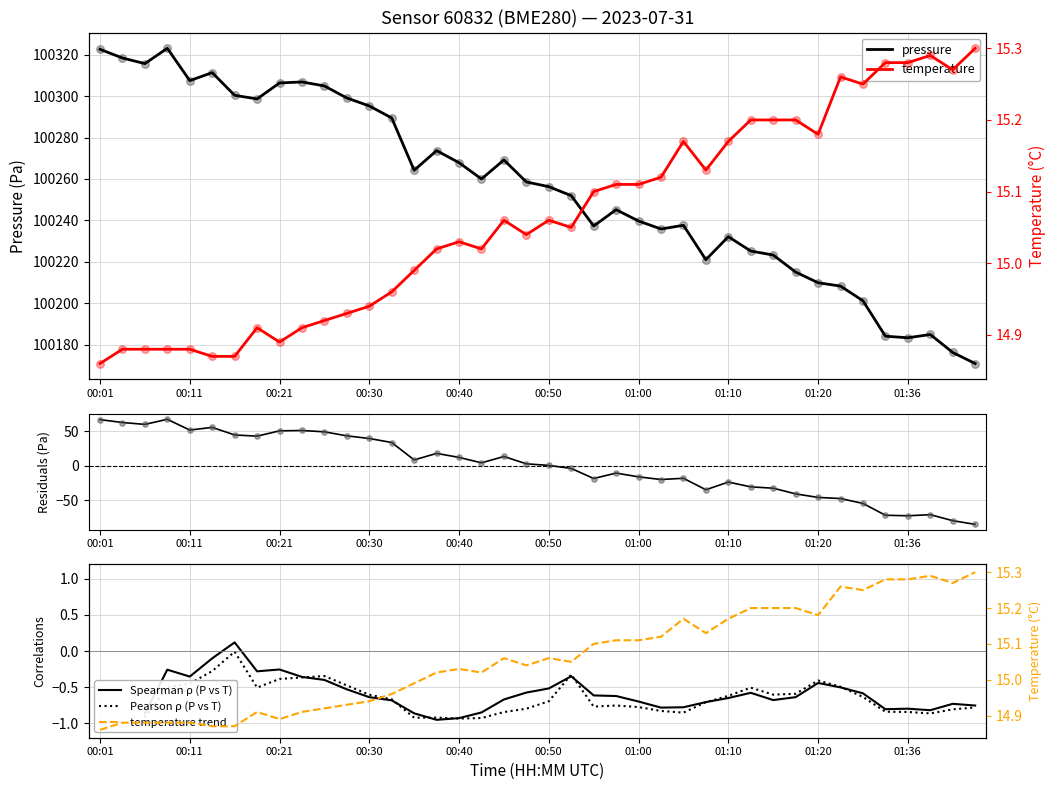

The value of pressure at 00:11 is 46036.8. True or false?

False